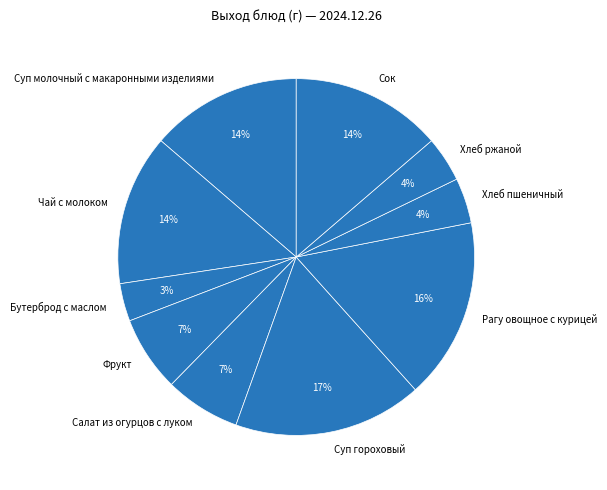

How many slices are in this pie chart?

10